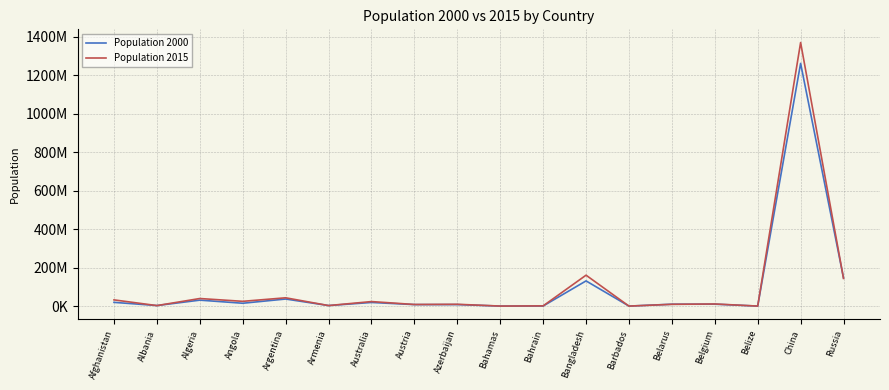

What are all the series names shown in the legend?

Population 2000, Population 2015